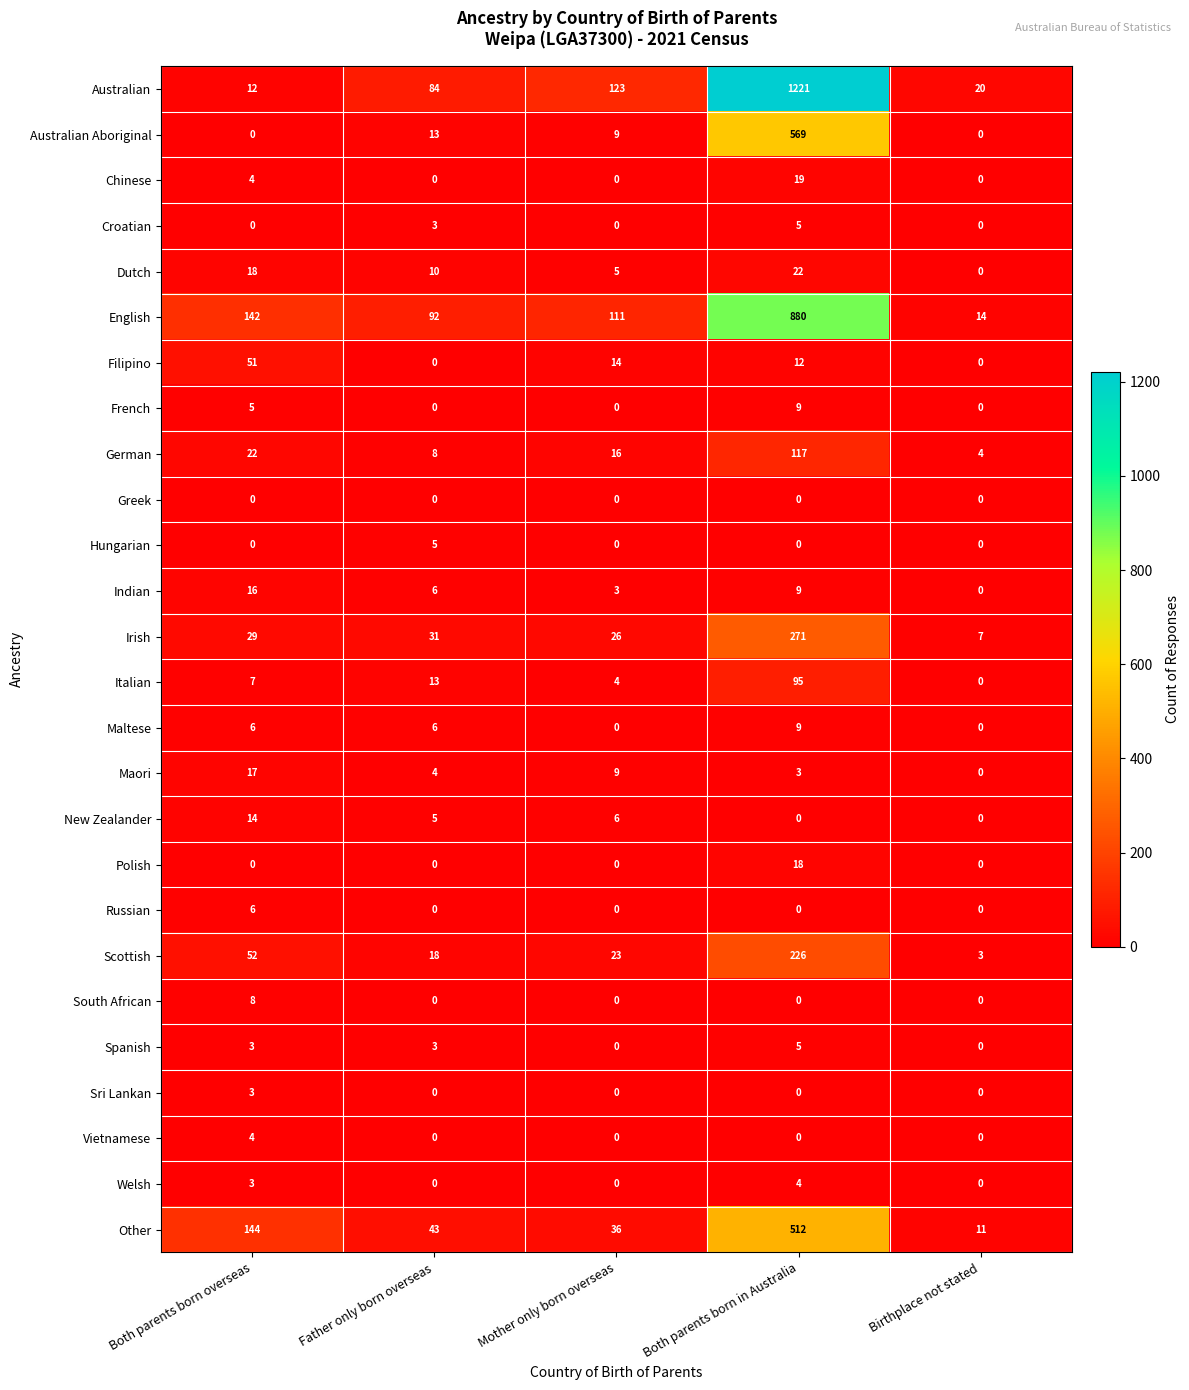

The value of Filipino at Both parents born in Australia is 12. True or false?

True